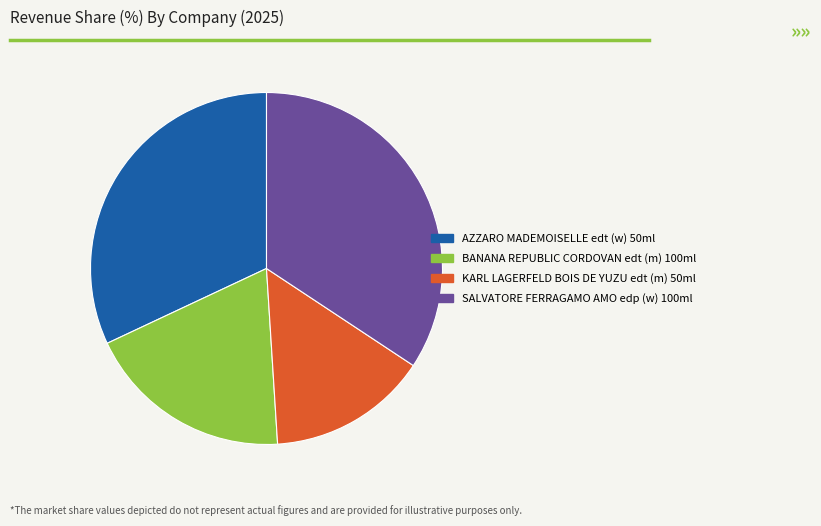

What is the ratio of the value at KARL LAGERFELD BOIS DE YUZU edt (m) 50ml to the value at SALVATORE FERRAGAMO AMO edp (w) 100ml?

0.4